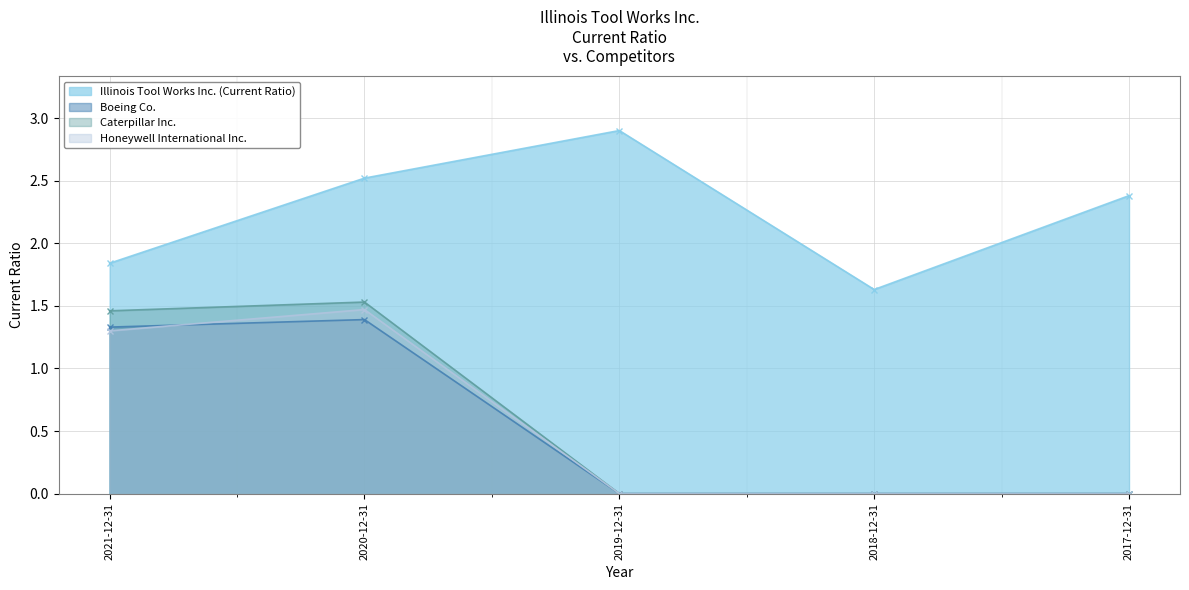

Which label corresponds to the largest value in the chart?

2019-12-31